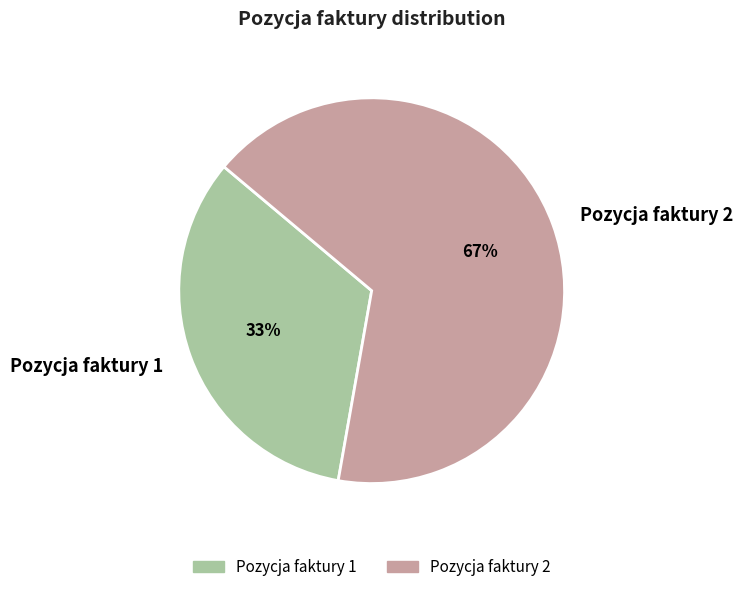

True or false: Pozycja faktury 2 accounts for 67% of the total.

True